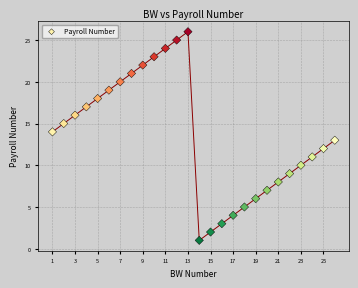

What is the range of Y values (max minus min)?

25